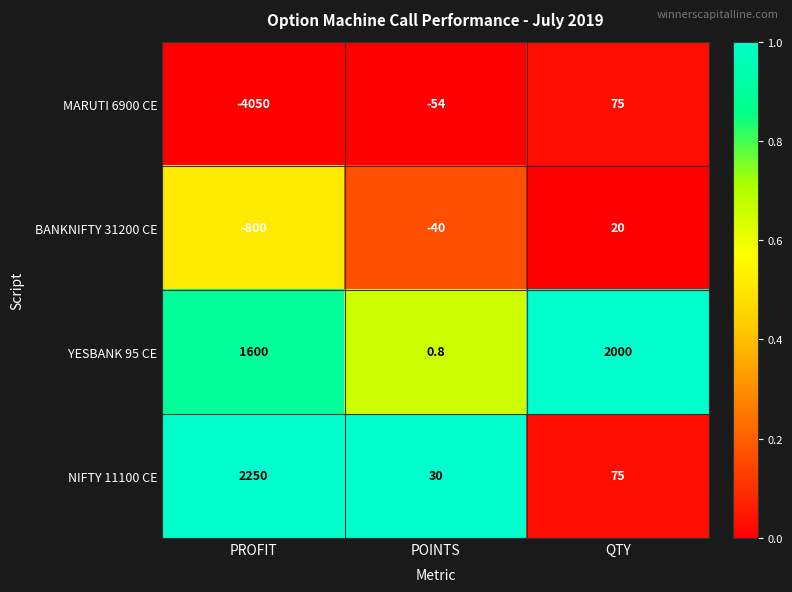

Which series has the largest total across all categories?

YESBANK 95 CE